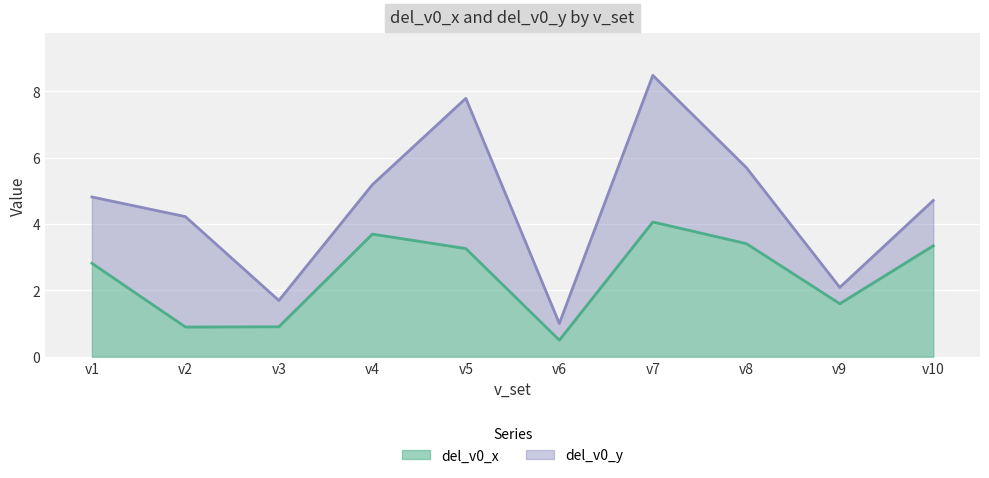

Is it true that the value at v1 is 2.8?

True